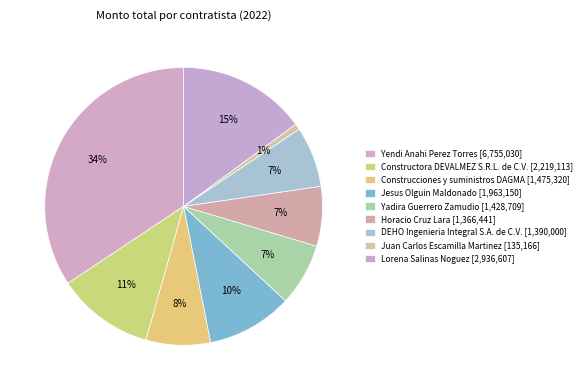

How many segments does this pie chart have?

9